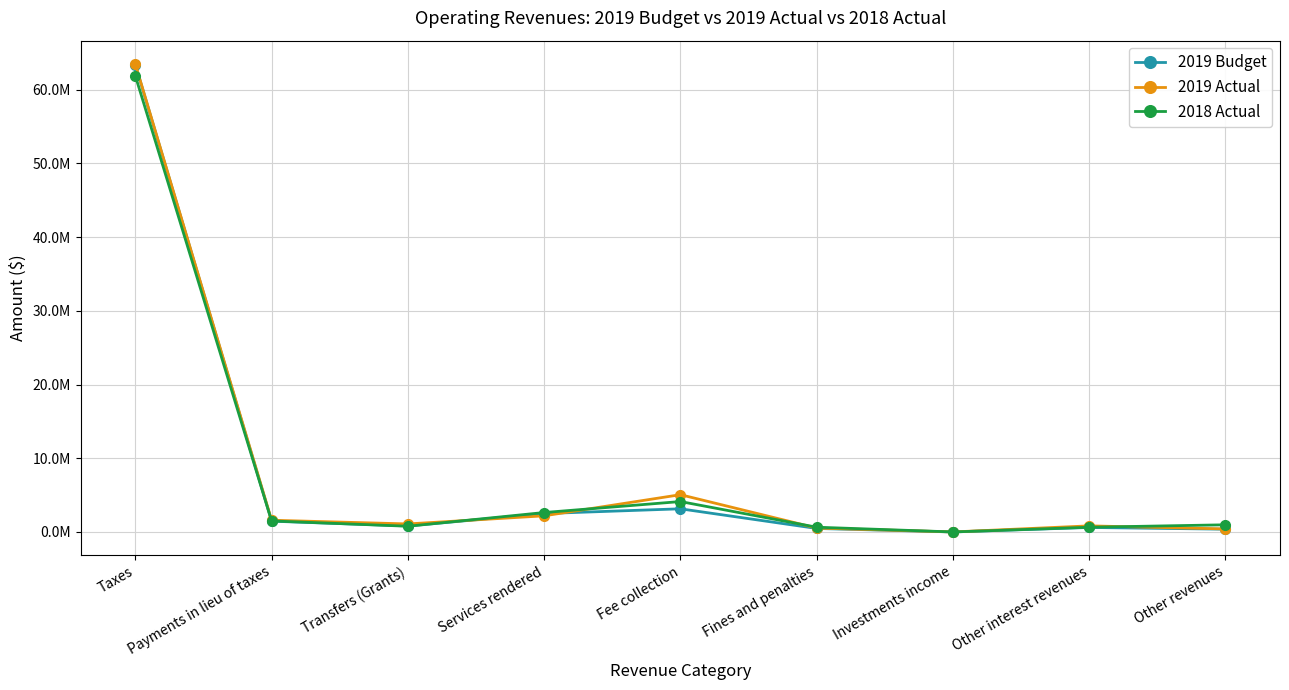

What are all the series names shown in the legend?

2019 Budget, 2019 Actual, 2018 Actual